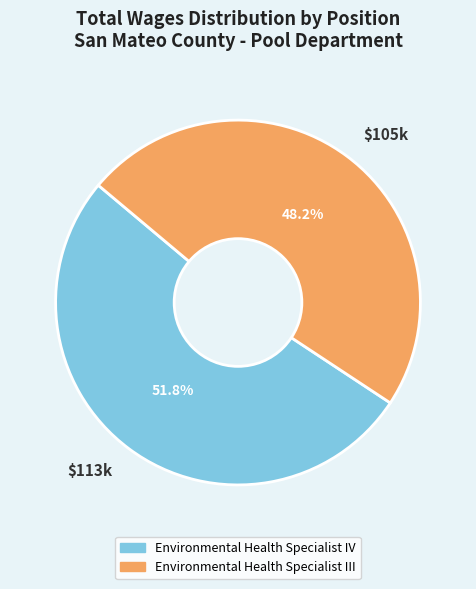

Which slice represents more than half of the pie?

$113k